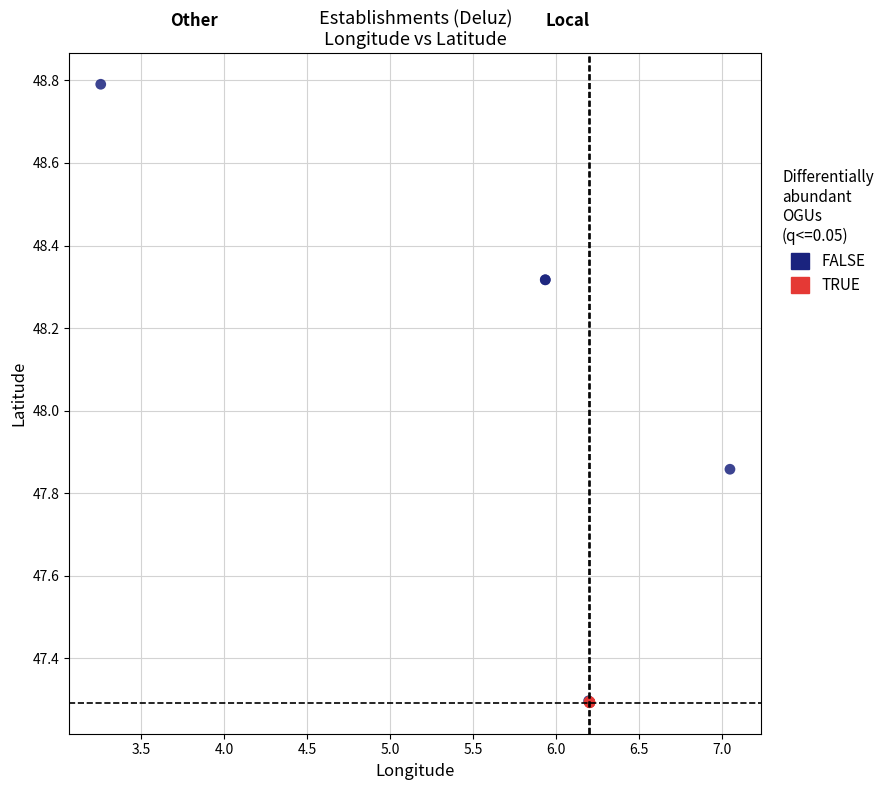

Which series has the widest spread of Y values?

FALSE